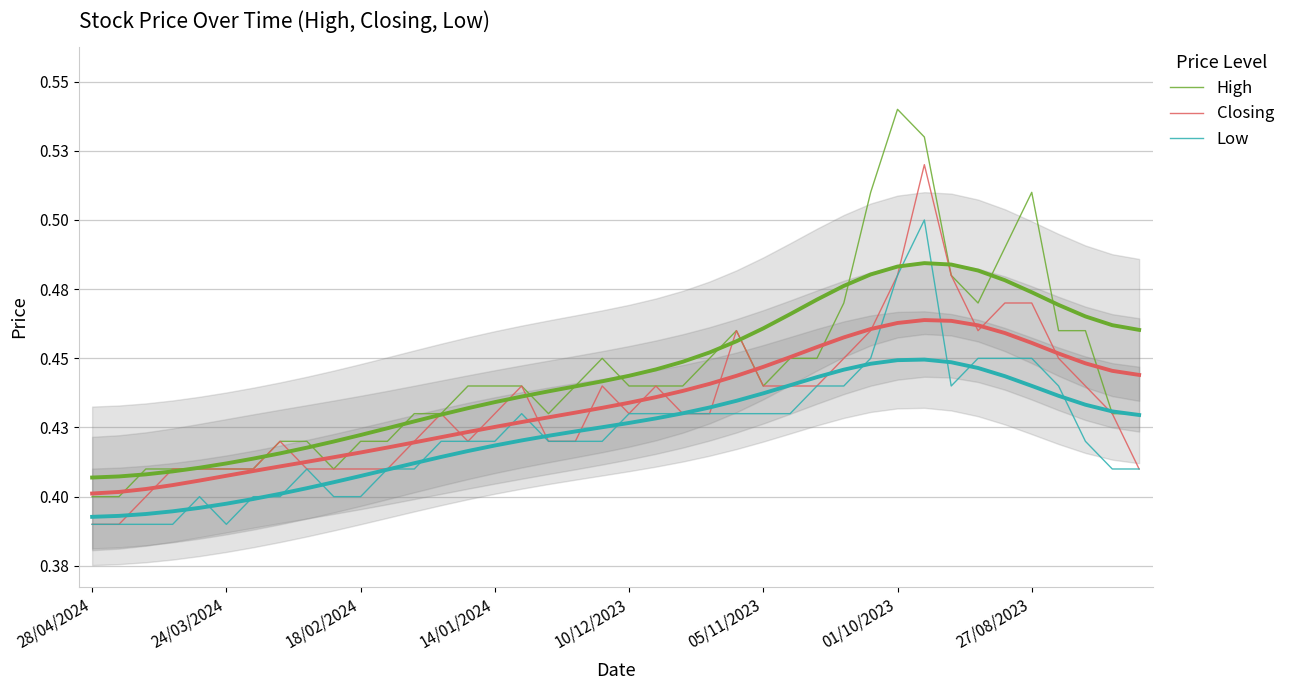

Rank the series by their maximum value, from highest to lowest.

High, Closing, Low